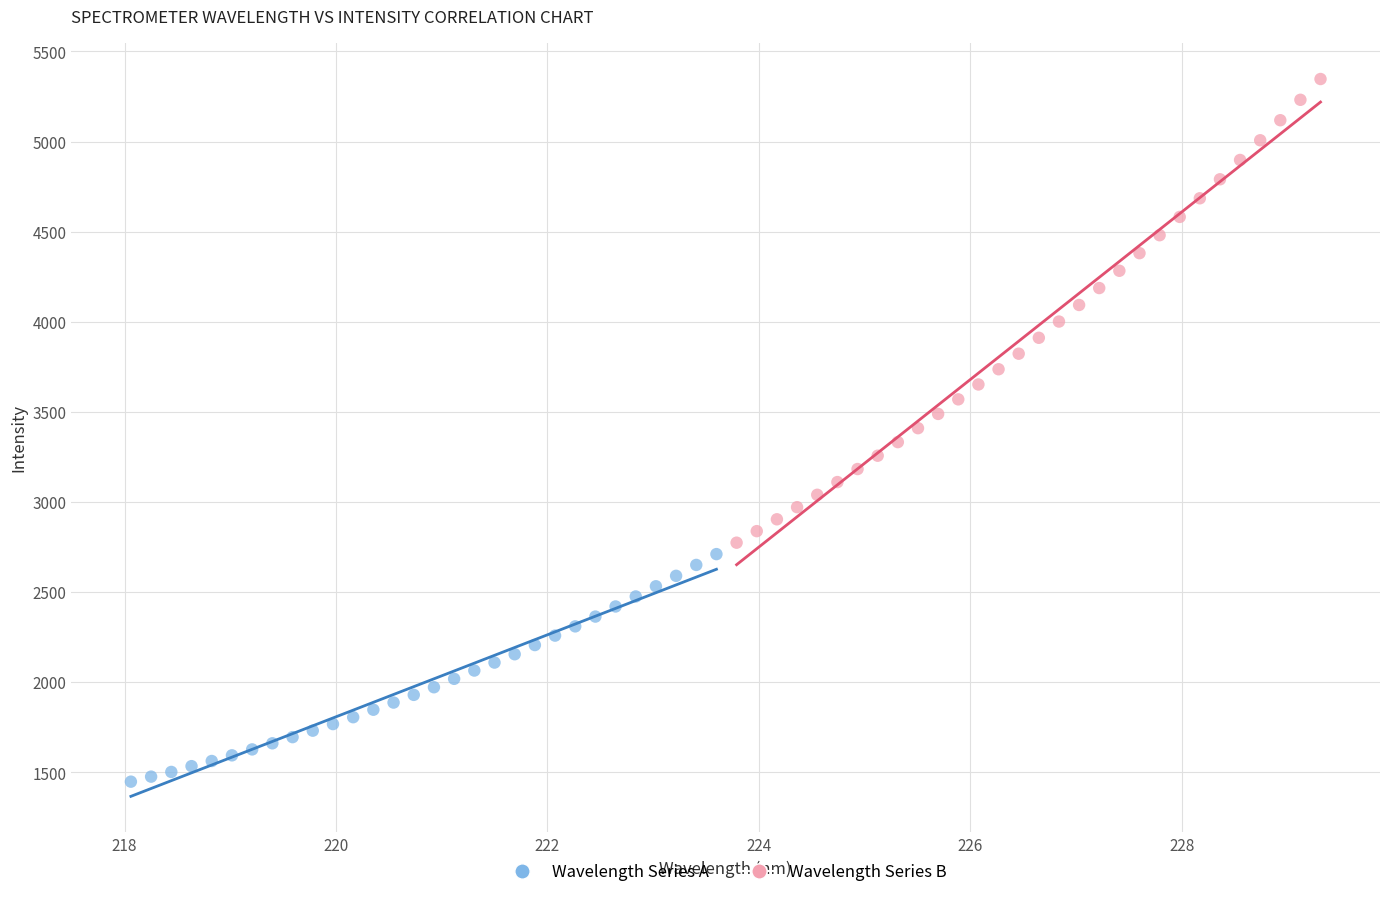

Which series reaches the maximum Y coordinate?

Wavelength Series B